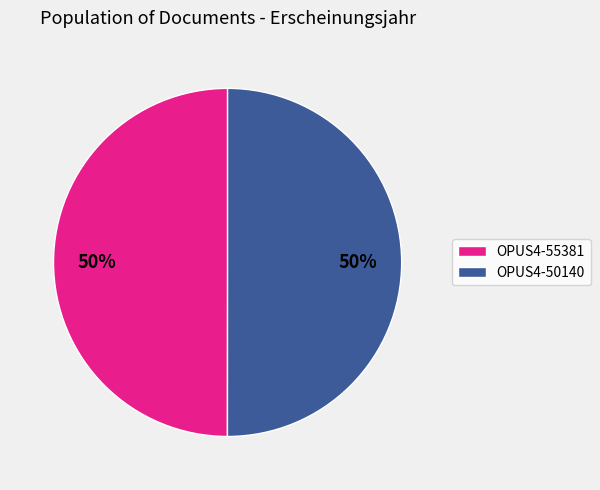

Is it true that OPUS4-55381 is 50% of the pie?

True